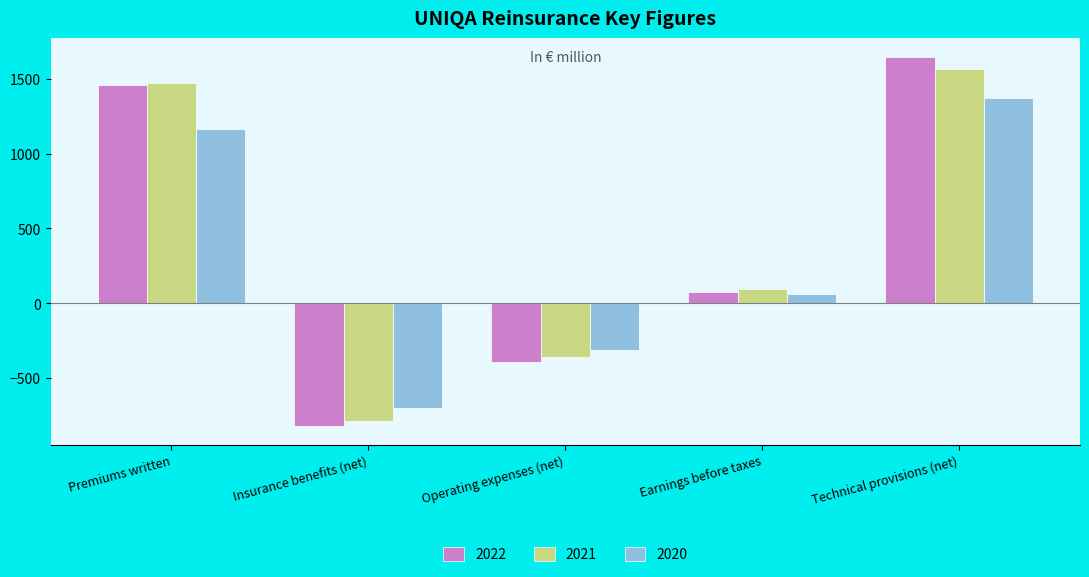

What position from the left is Technical provisions (net)?

5